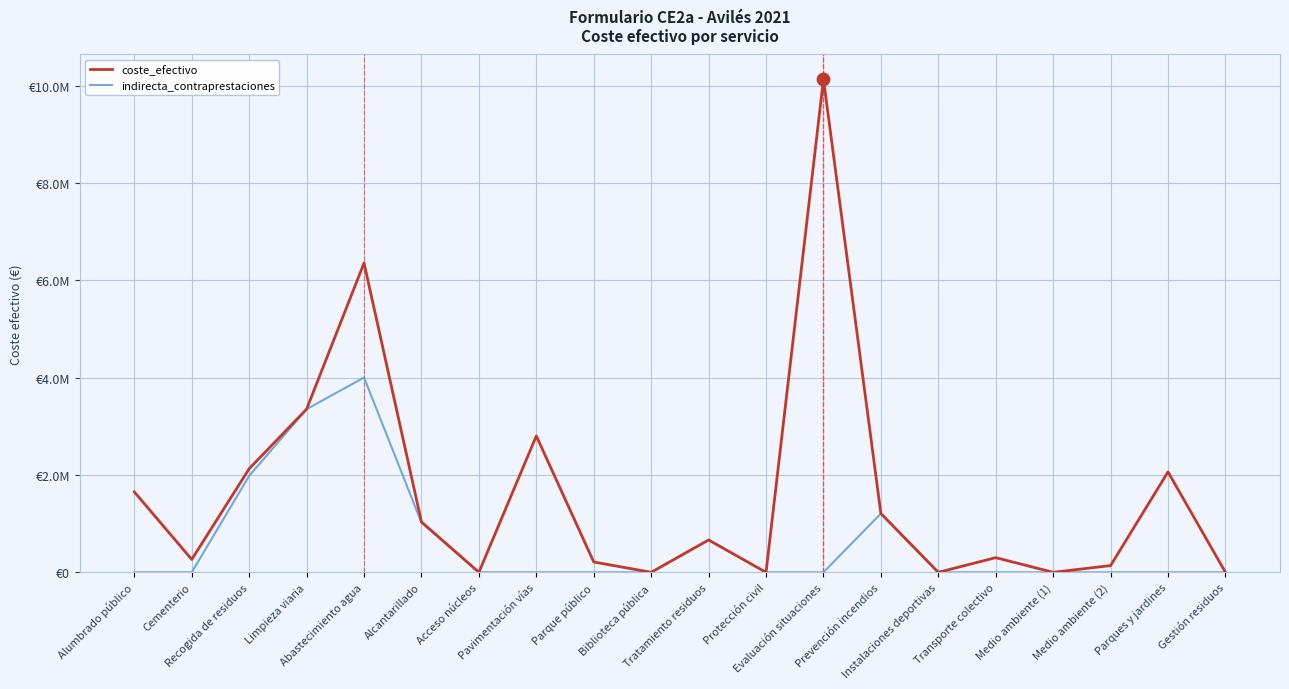

What are all the series names shown in the legend?

coste_efectivo, indirecta_contraprestaciones